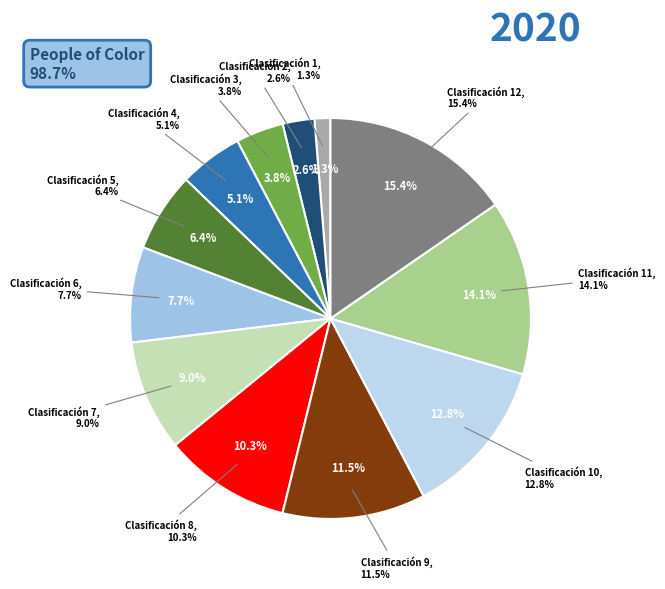

What is the ratio of the value at 4 to the value at 5?

0.8